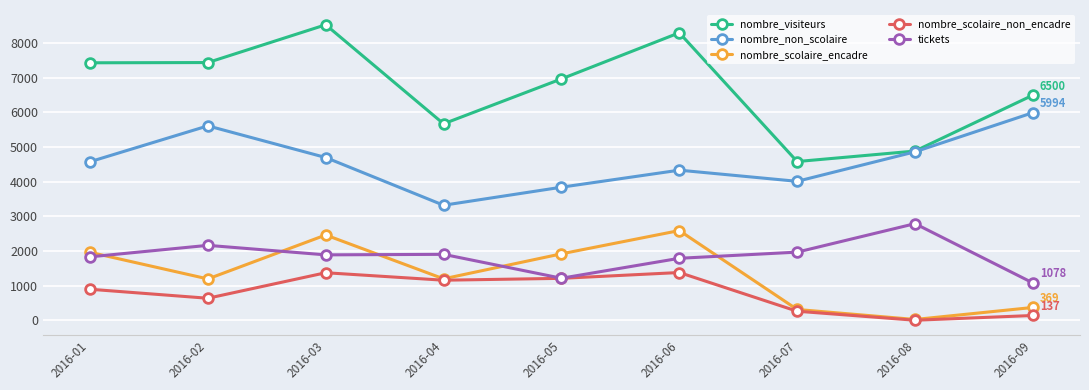

The value of tickets at 2016-05 is 709. True or false?

False